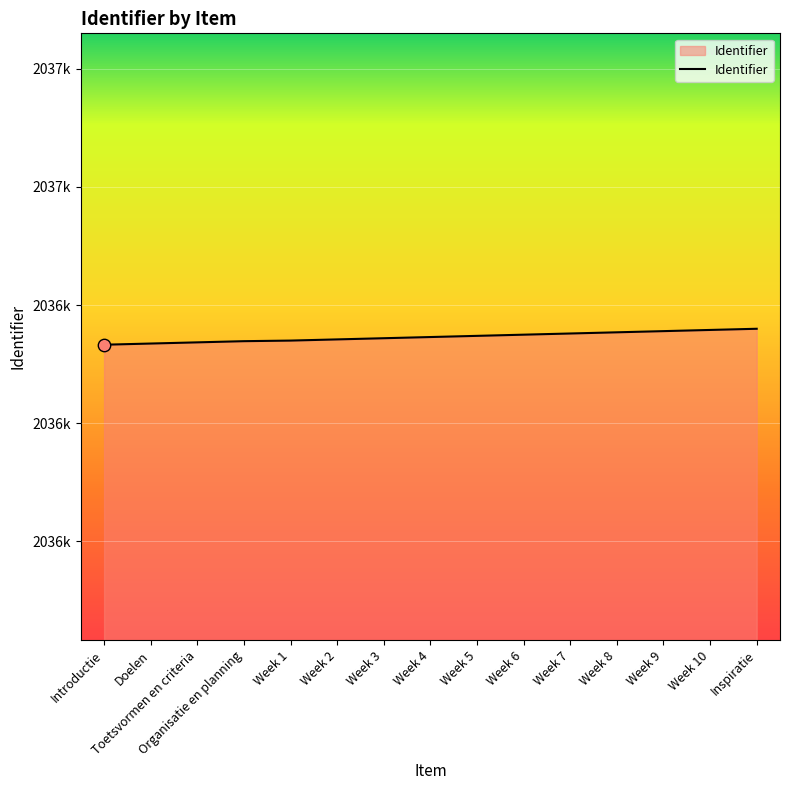

Which has a higher value, Week 1 or Week 2?

Week 2